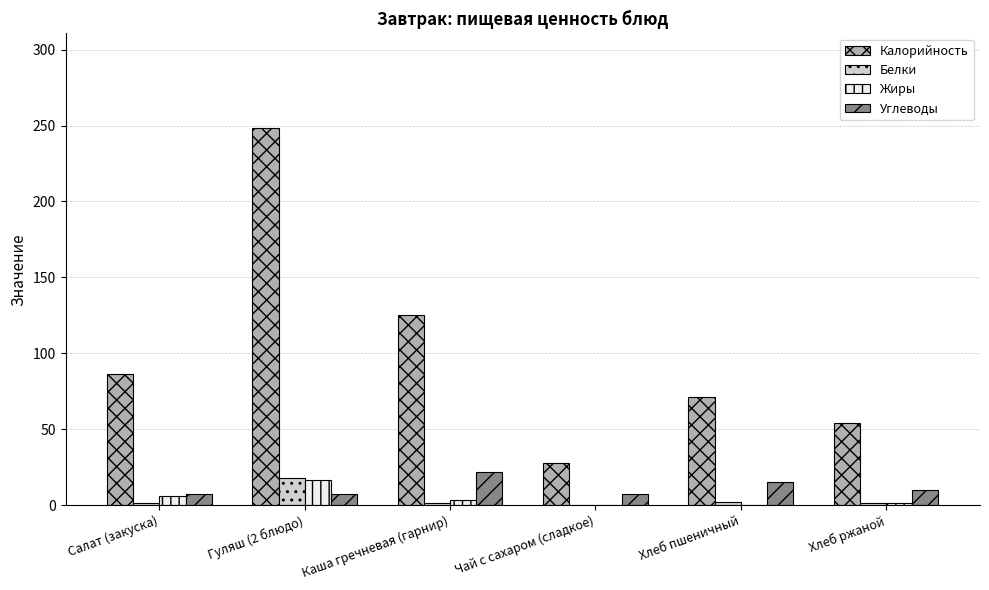

How many series are shown in this chart?

4